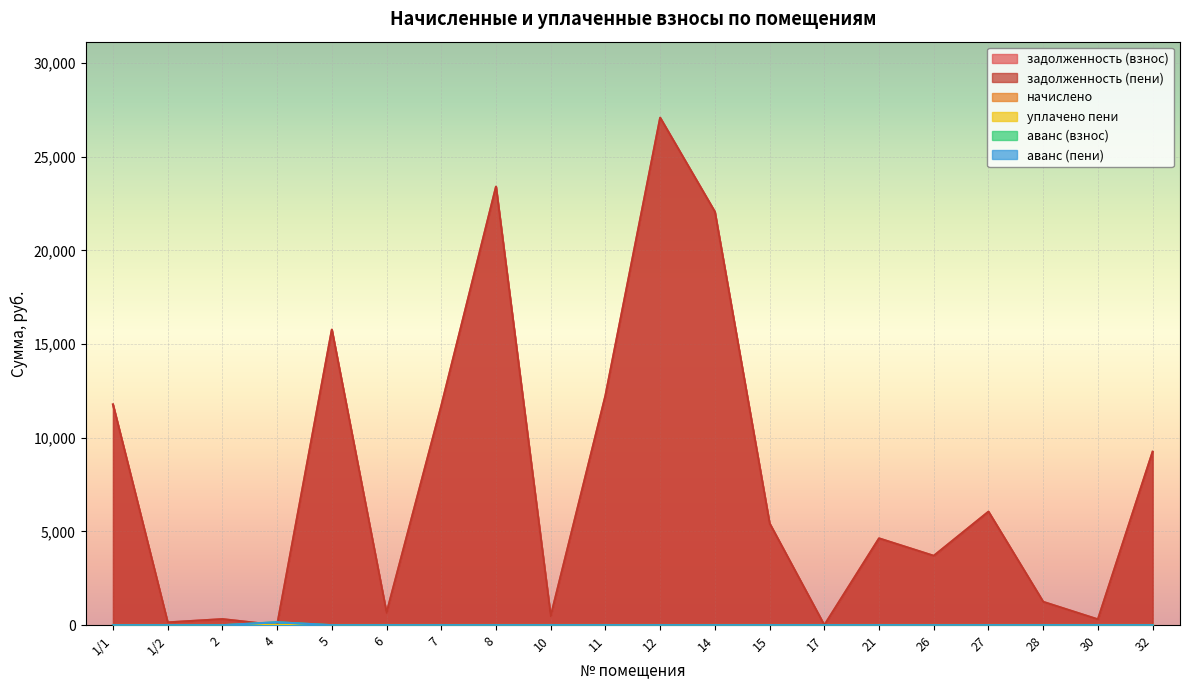

What is the spread (max minus min) of values at 30?

309.5